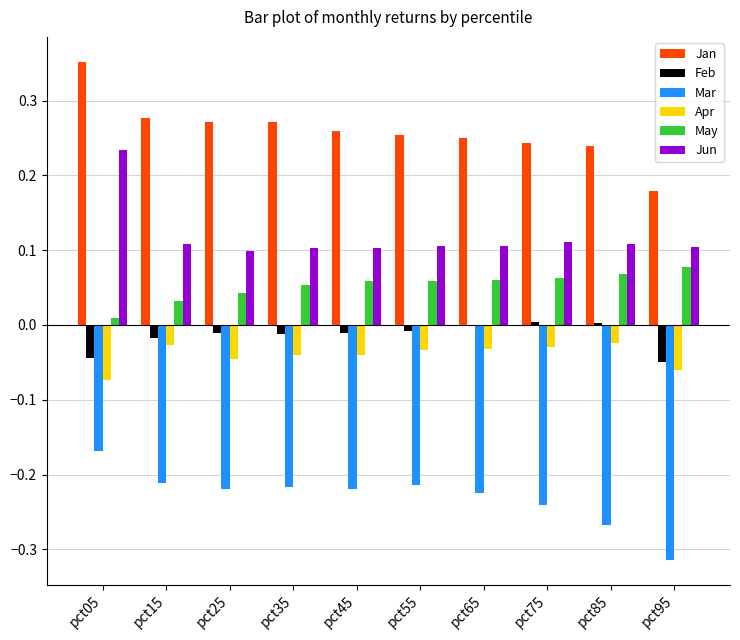

What are all the series names shown in the legend?

Jan, Feb, Mar, Apr, May, Jun